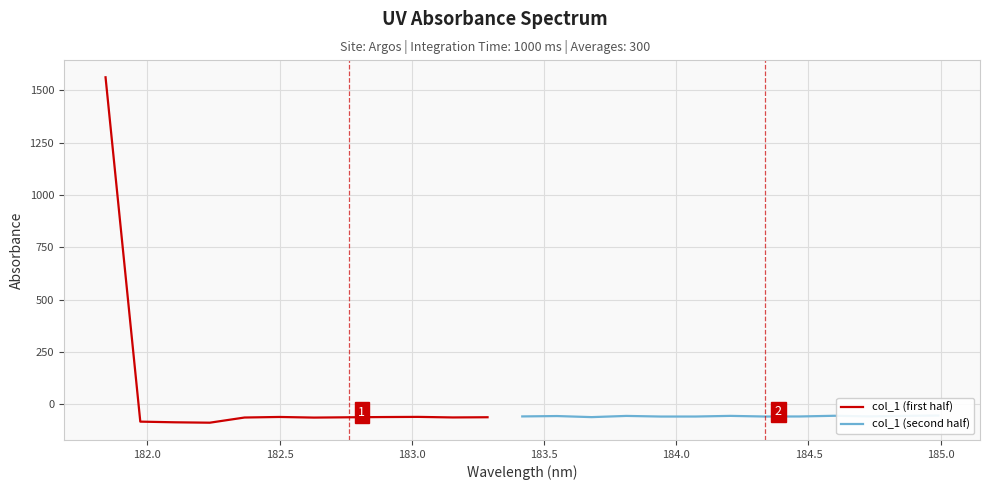

How many values are above zero?

1